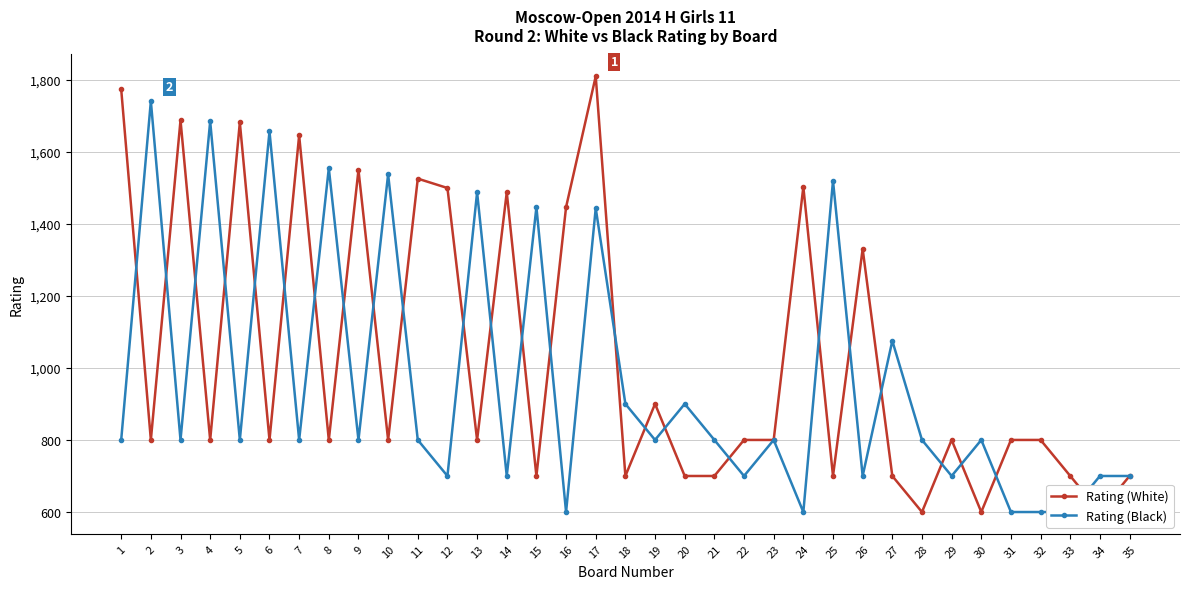

Reading left to right, extract all data points from this chart.

Rating (White): 1=1773	2=800	3=1687	4=800	5=1681	6=800	7=1645	8=800	9=1549	10=800	11=1525	12=1499	13=800	14=1487	15=700	16=1446	17=1809	18=700	19=900	20=700	21=700	22=800	23=800	24=1502	25=700	26=1330	27=700	28=600	29=800	30=600	31=800	32=800	33=700	34=600	35=700
Rating (Black): 1=800	2=1740	3=800	4=1684	5=800	6=1656	7=800	8=1554	9=800	10=1537	11=800	12=700	13=1487	14=700	15=1446	16=600	17=1443	18=900	19=800	20=900	21=800	22=700	23=800	24=600	25=1519	26=700	27=1075	28=800	29=700	30=800	31=600	32=600	33=600	34=700	35=700